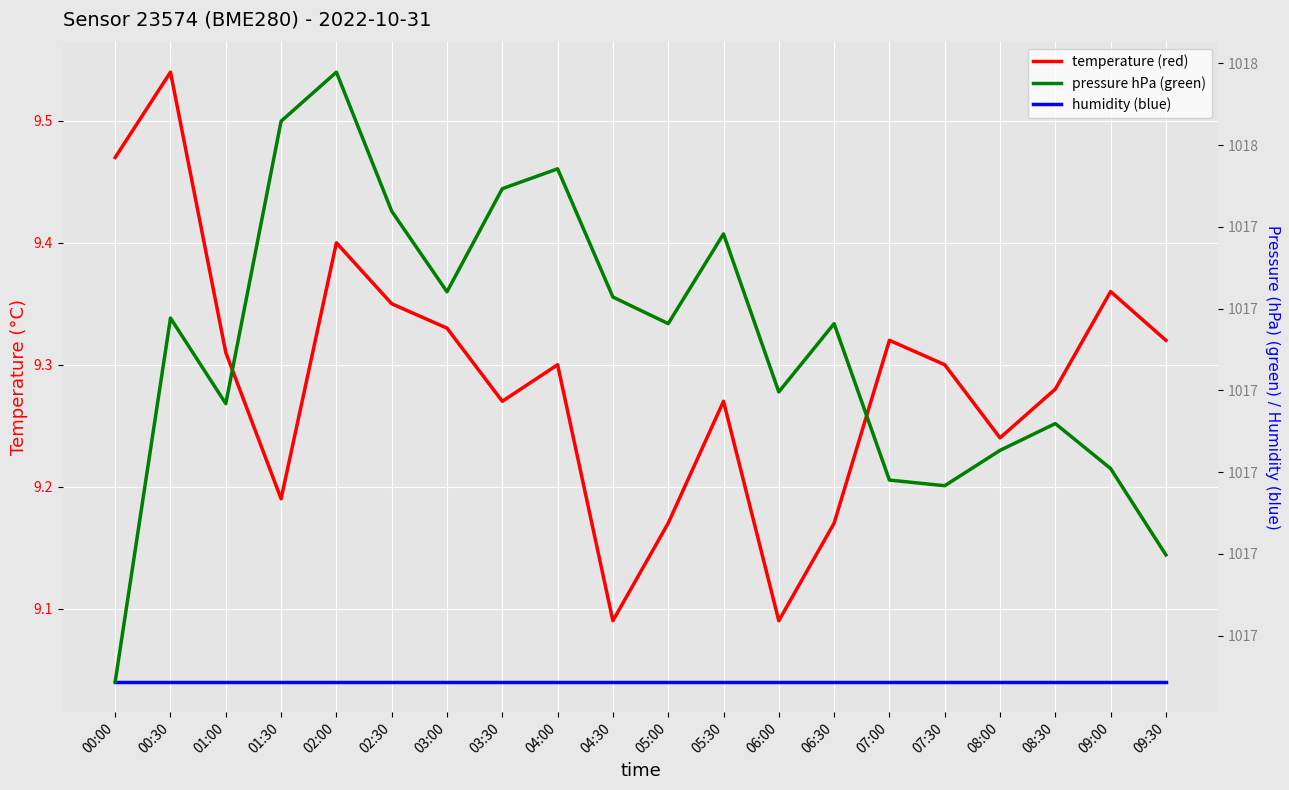

Where is temperature nearest to the value 9?

04:30